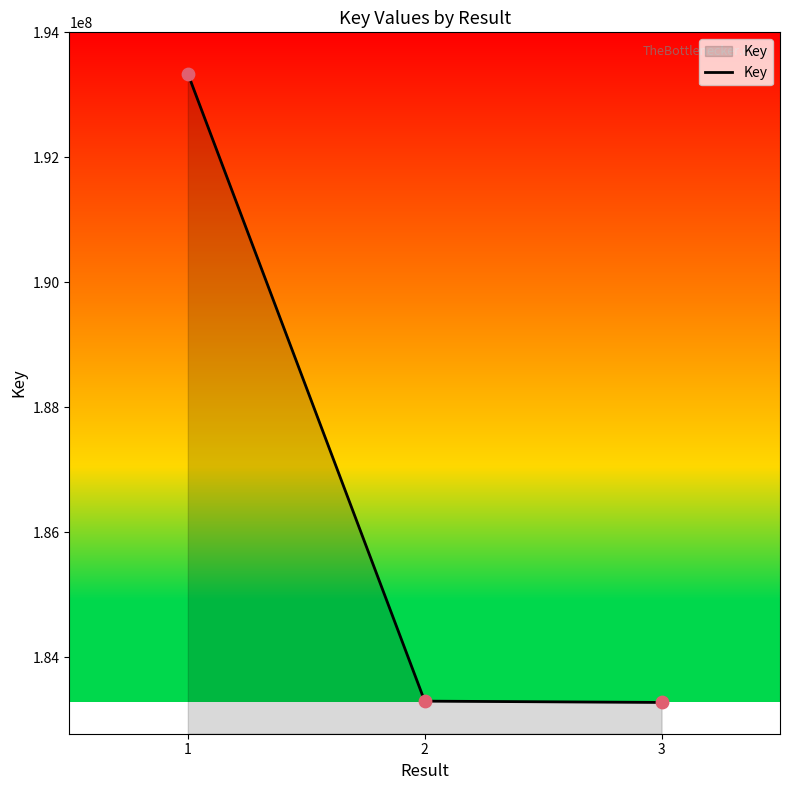

What is the change in value from 2 to 3?

-20978